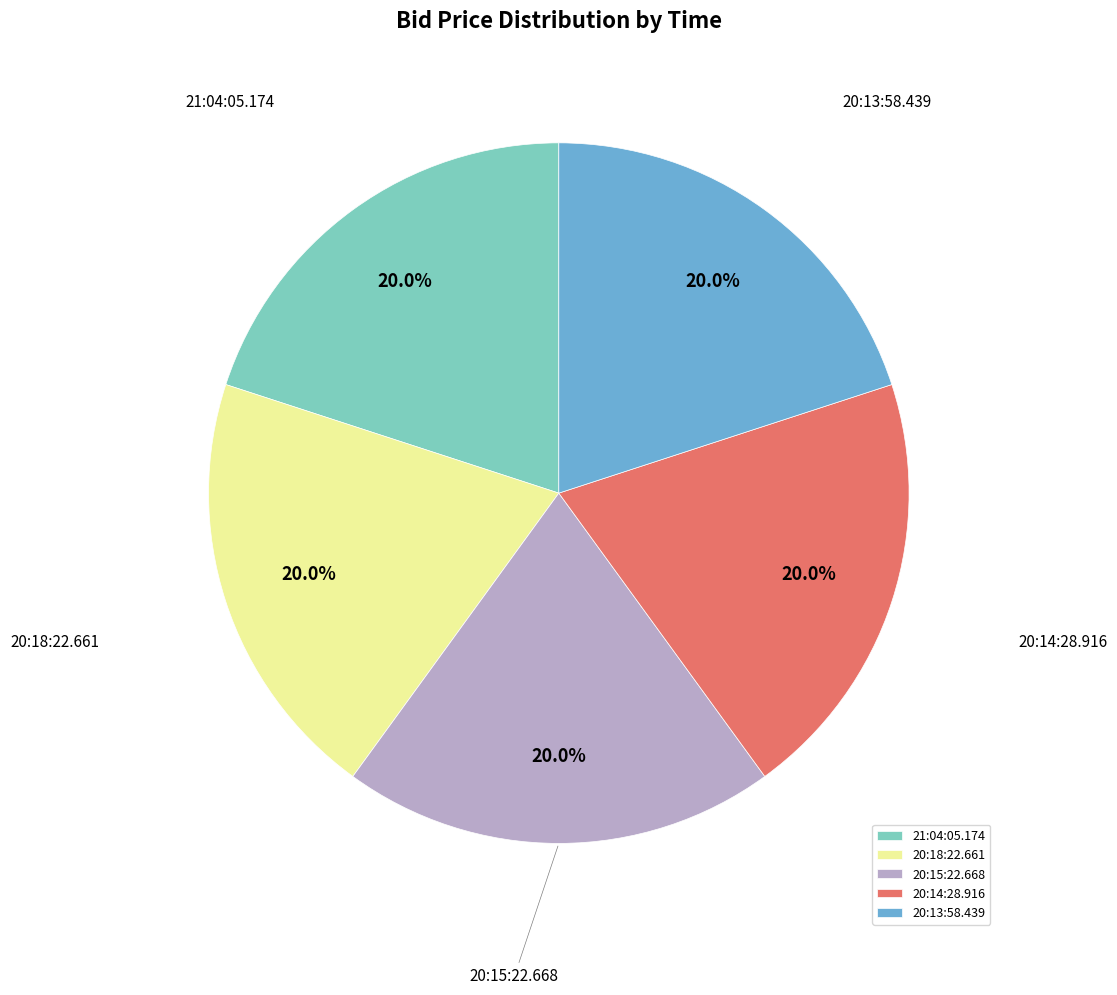

Is it true that 20:14:28.916 is 20% of the pie?

True